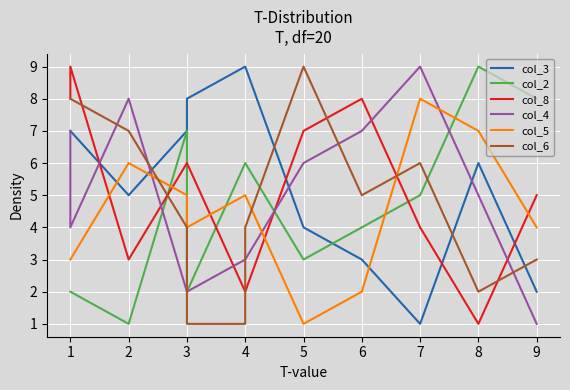

Which series ends up on top after the final intersection of col_2 and col_4?

col_2